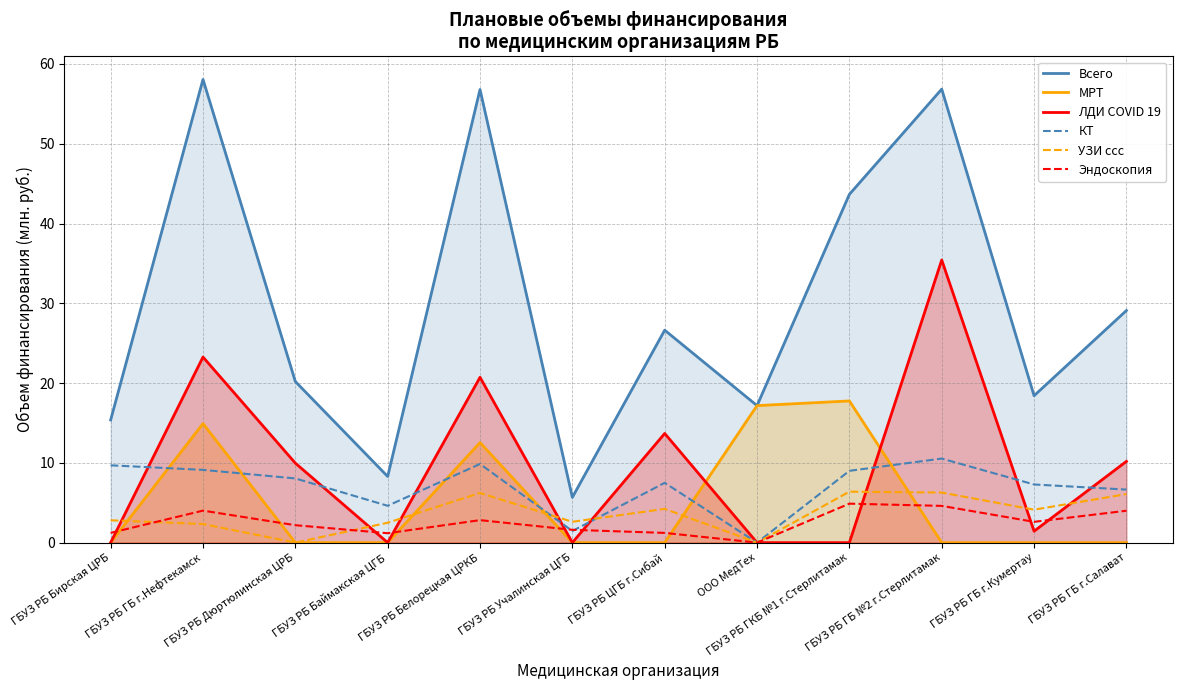

After their last crossing, which series has the higher values: КТ or ЛДИ COVID 19?

ЛДИ COVID 19